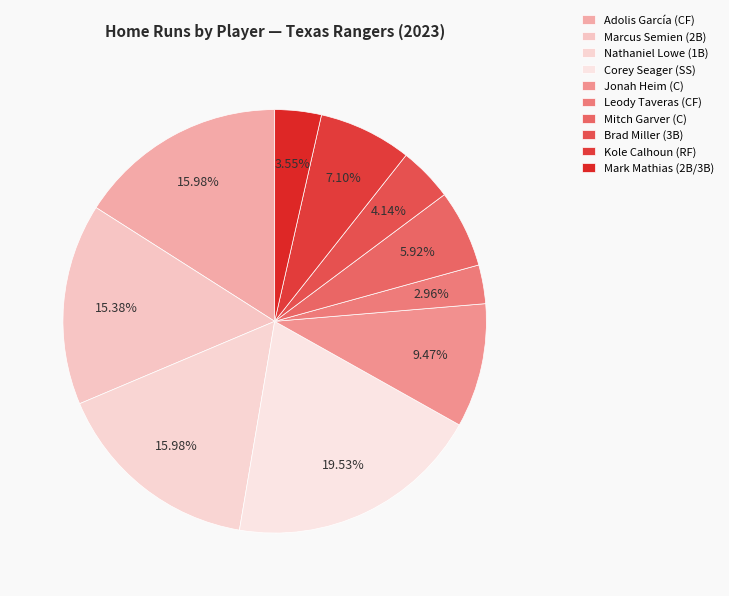

How many slices are in this pie chart?

10